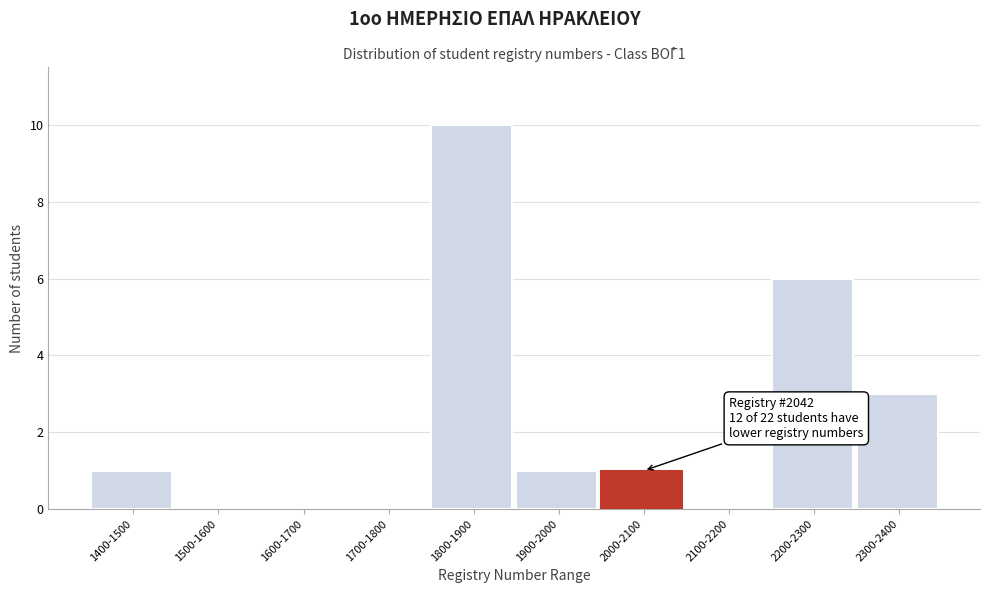

Reading left to right, extract all data points from this chart.

1400-1500=1	1500-1600=0	1600-1700=0	1700-1800=0	1800-1900=10	1900-2000=1	2000-2100=1	2100-2200=0	2200-2300=6	2300-2400=3